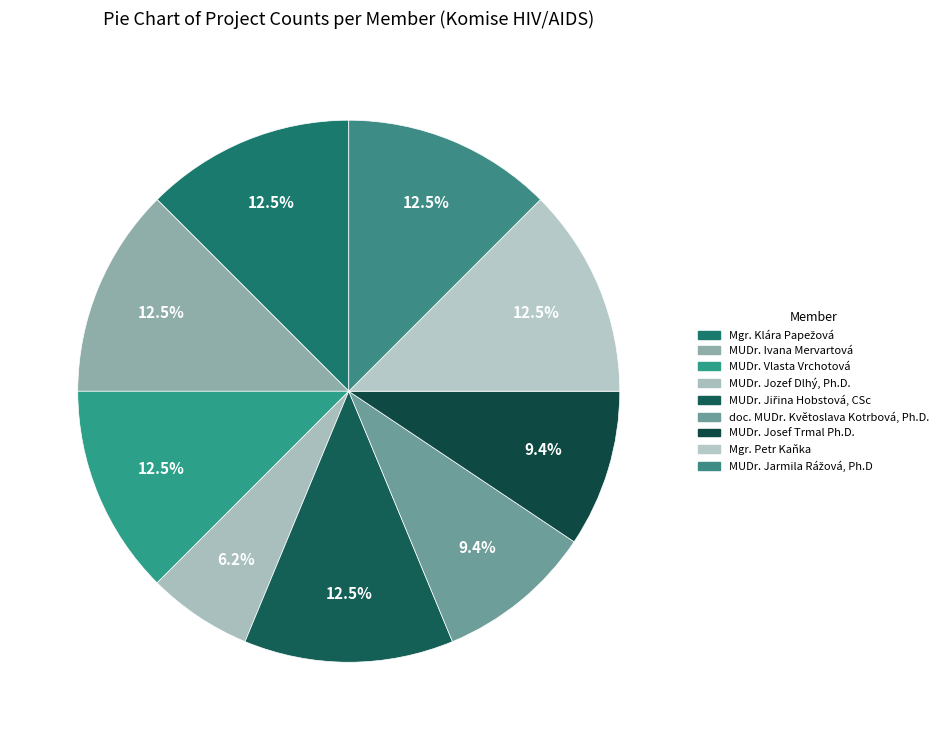

To the nearest percent, what percentage of the pie is Mgr. Klára Papežová?

12%